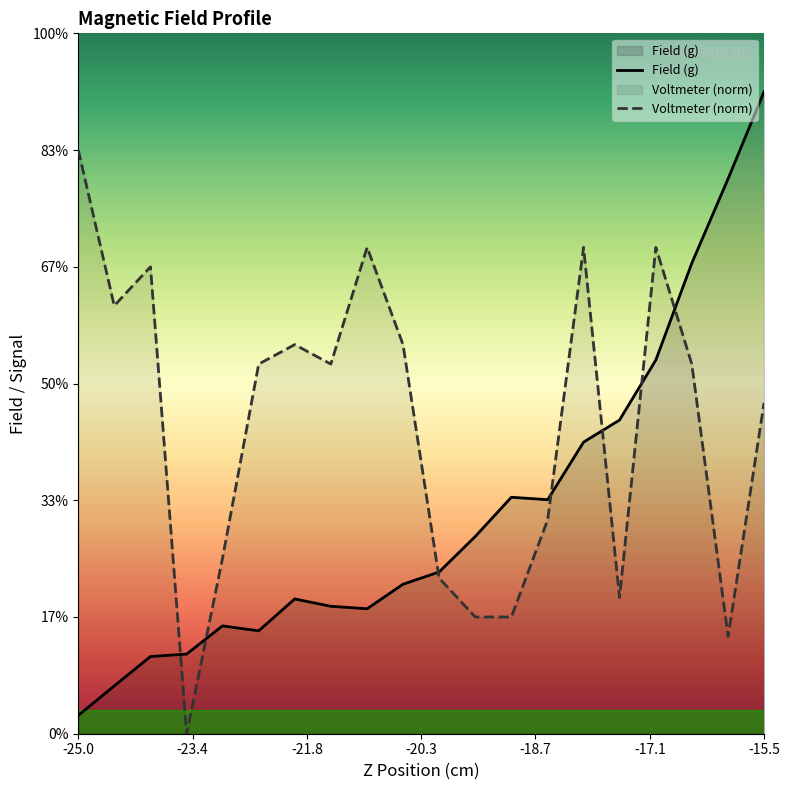

Rank the series by their maximum value, from highest to lowest.

Field (g), Voltmeter (norm)